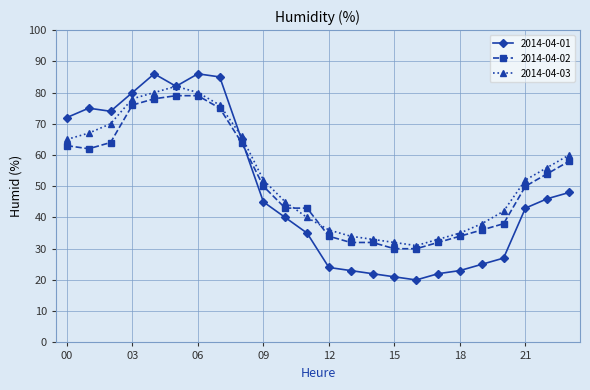

What is the value of the 2014-04-01 point at the 8th from the left?

85